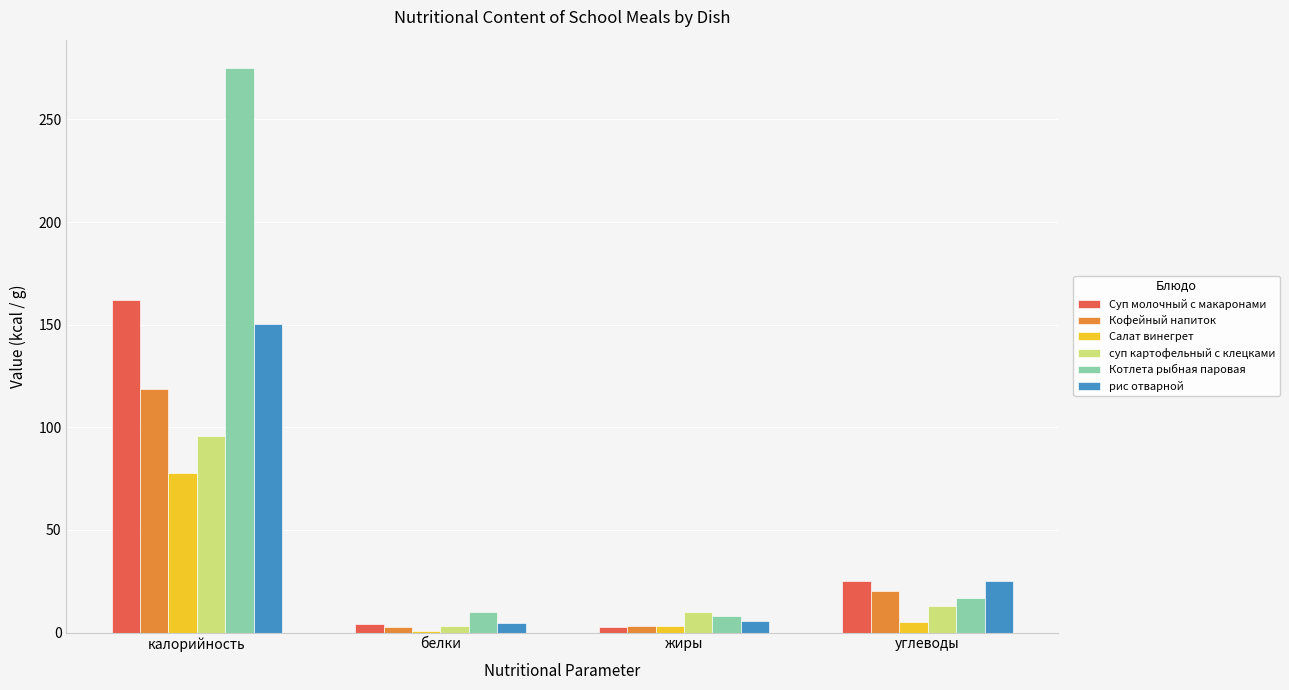

Between калорийность and жиры, which series saw the biggest shift?

Котлета рыбная паровая